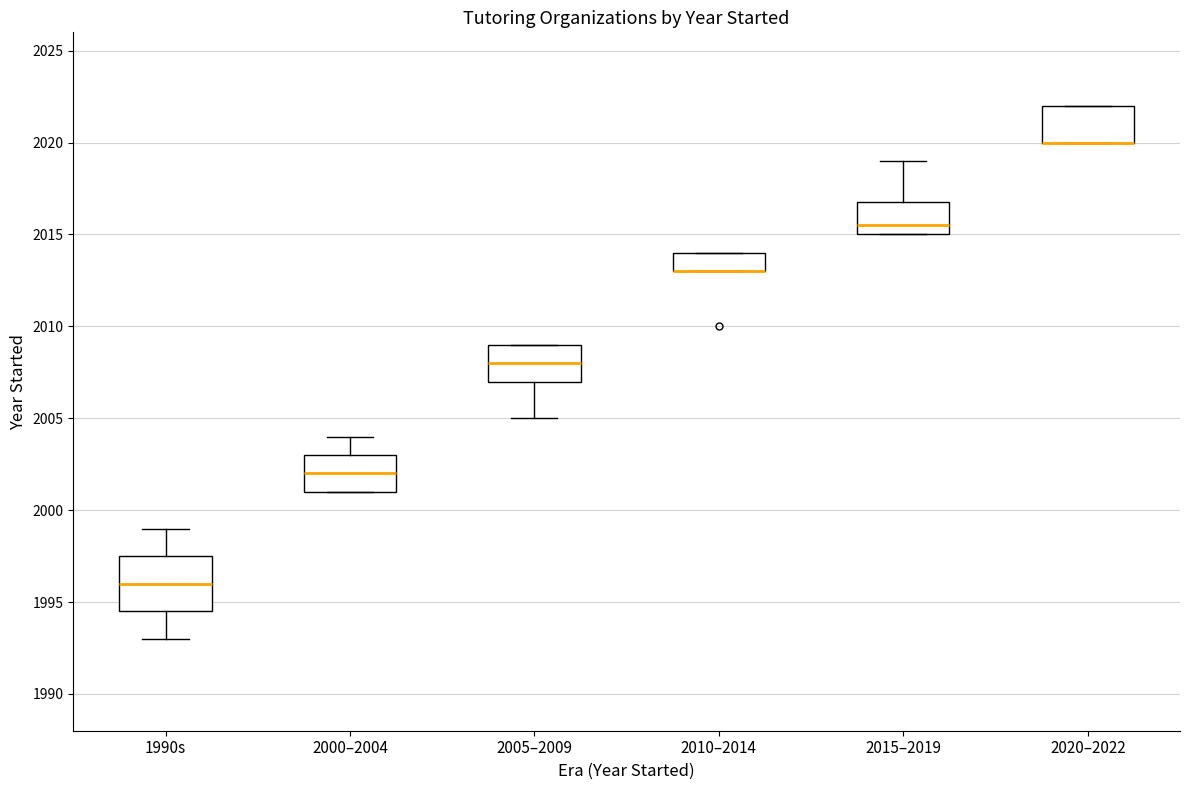

Where is the upper edge of the box for 2010–2014 on the y-axis? The values are not printed on the chart, so give them approximately, as read against the axis.

2014.0